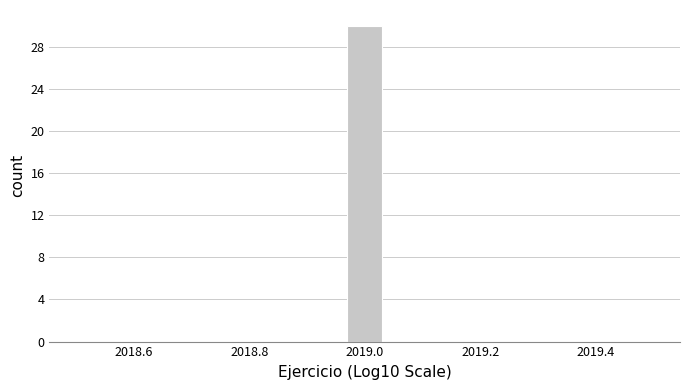

Read against the x-axis, roughly where is the centre of the tallest bar?

2019.00